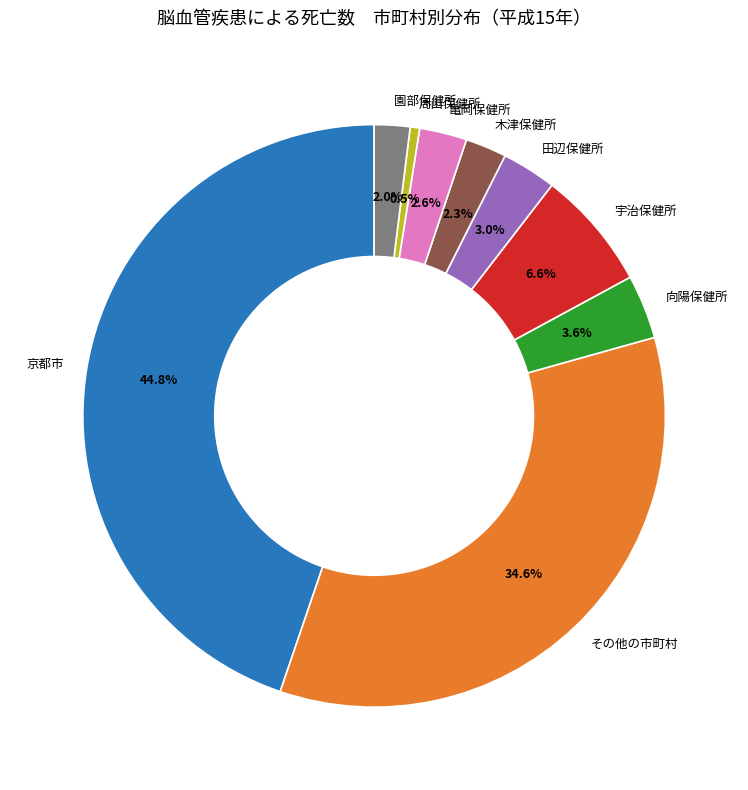

Between 田辺保健所 and 京都市, which is larger?

京都市